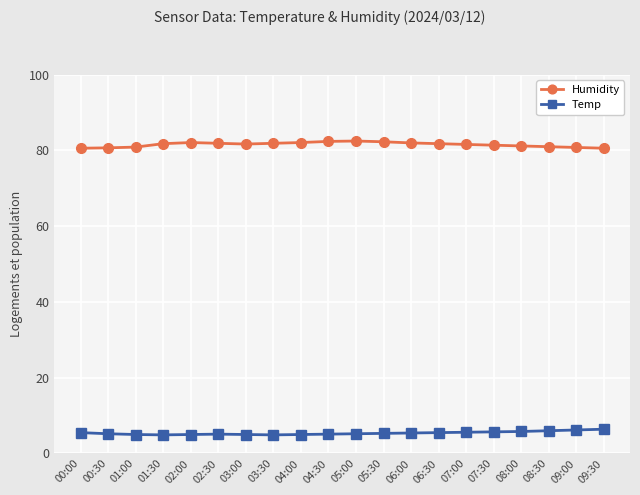

Read the Humidity value at 06:00.

82.0